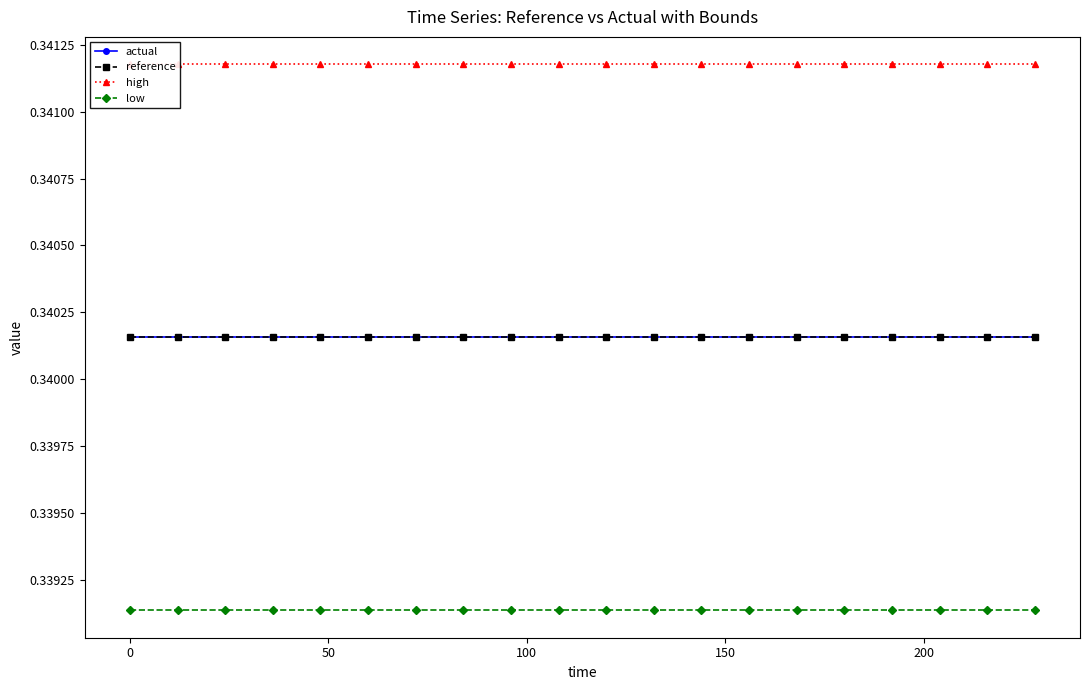

What is the minimum value shown in the chart?

0.3